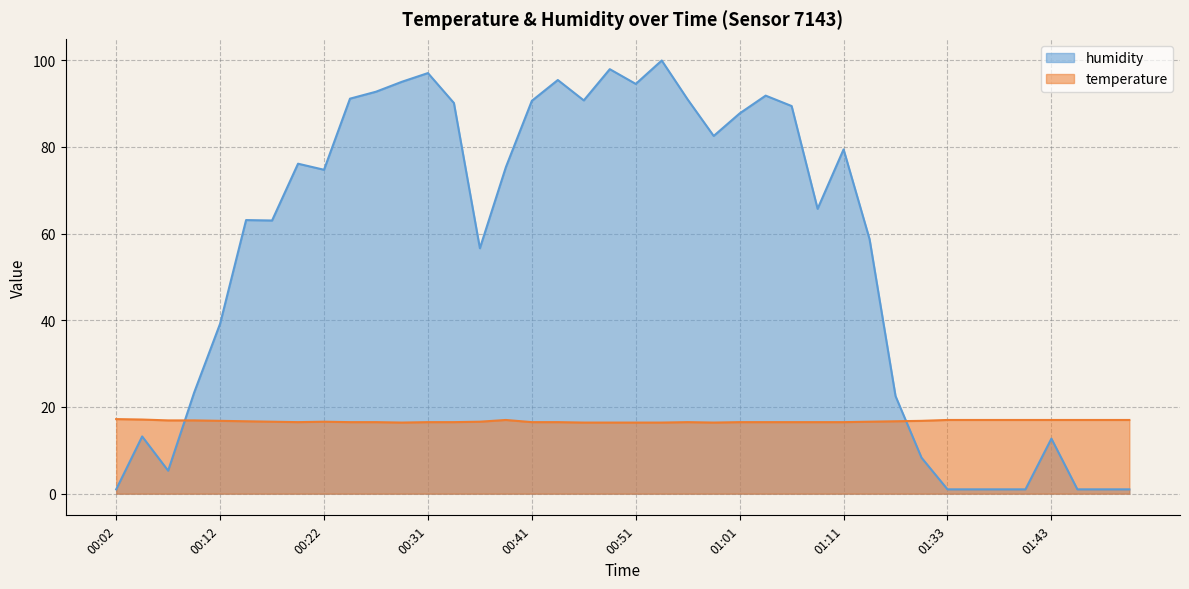

How many interior local valleys does the temperature series have?

3